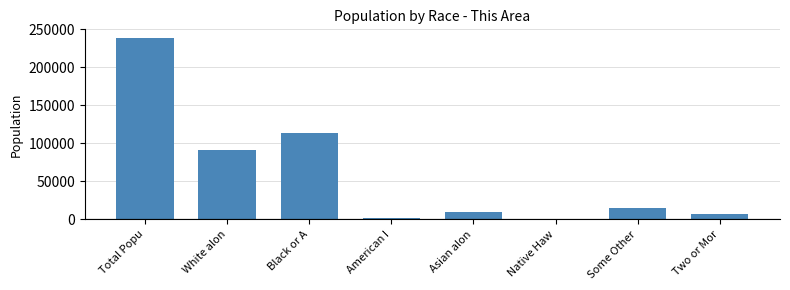

Reading right to left, list all the values displayed in this chart.

Two or Mor=6672	Some Other=15589	Native Haw=207	Asian alon=10250	American I=1256	Black or A=113598	White alon=90710	Total Popu=238282